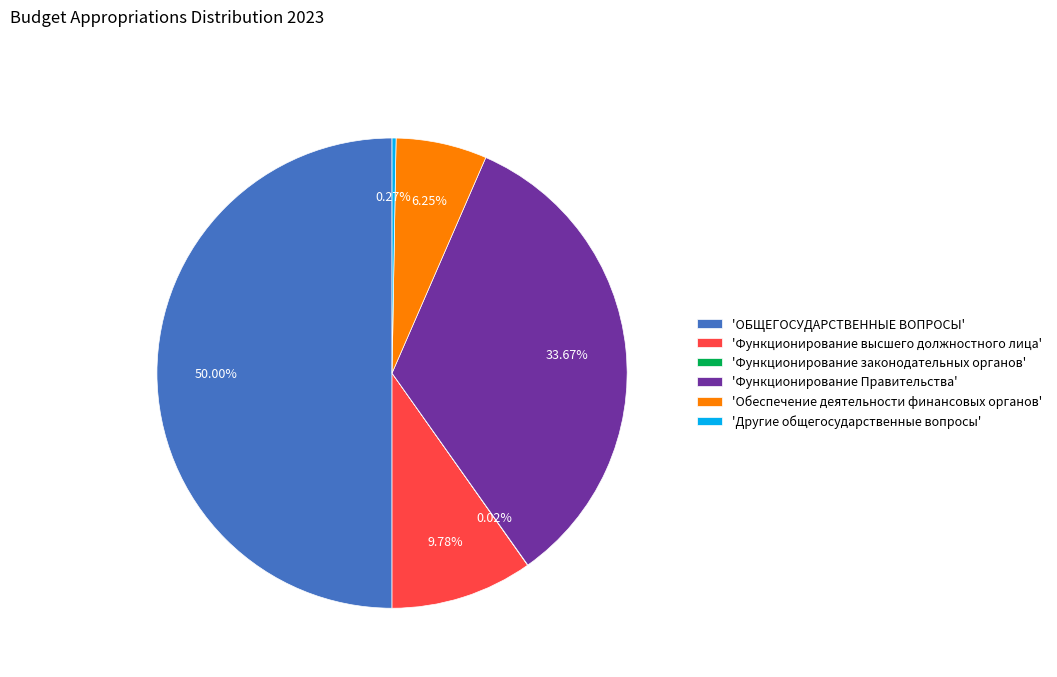

Approximately how many times larger is the value at 'Функционирование высшего должностного лица' compared to 'Функционирование Правительства'?

0.3